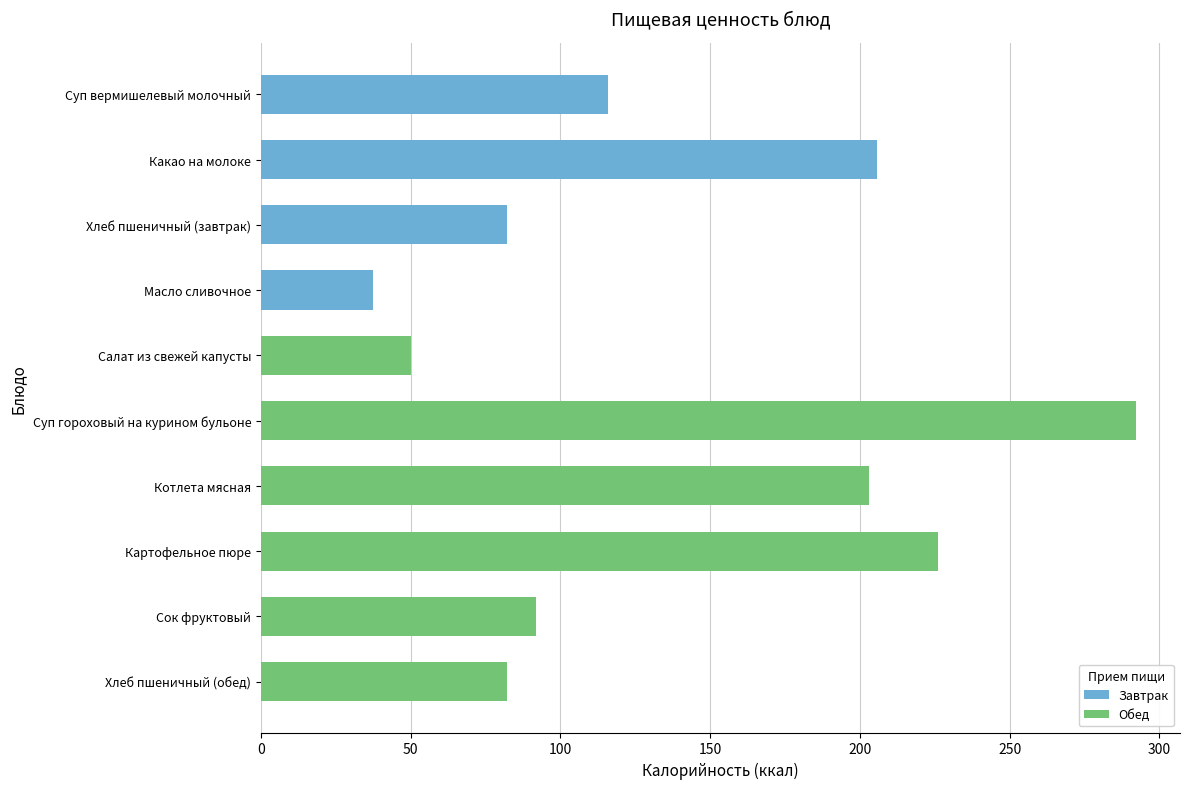

Is it true that the value at Суп вермишелевый молочный is 50.5?

False